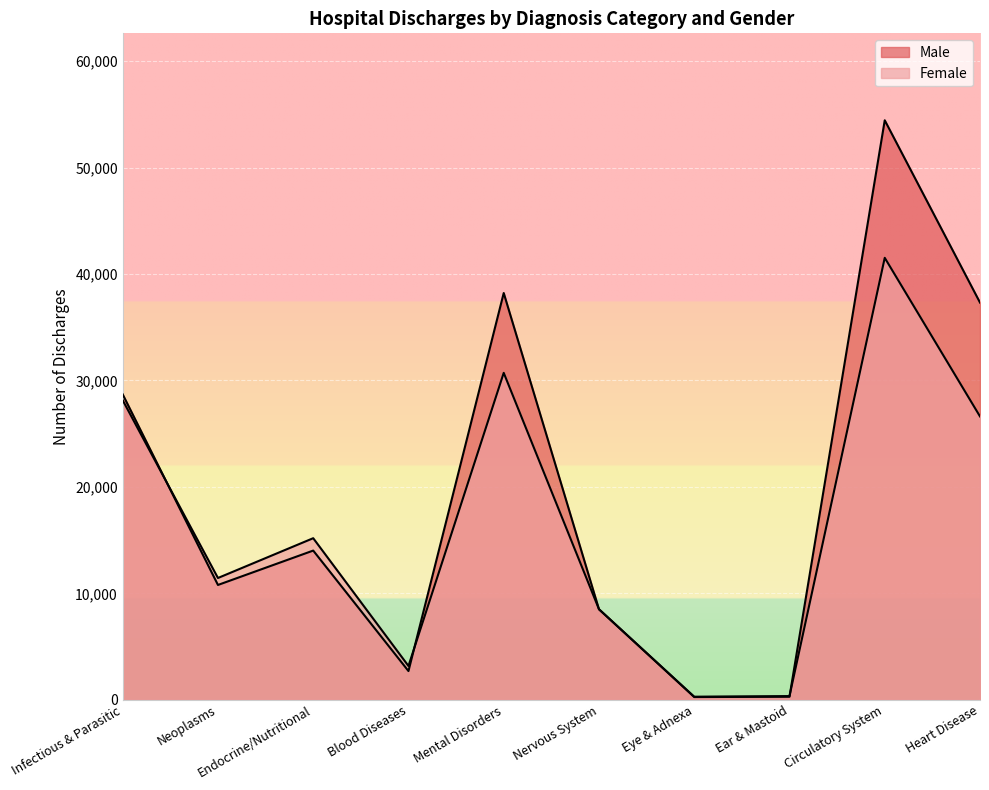

At which category is the sum across all series the highest?

Circulatory System